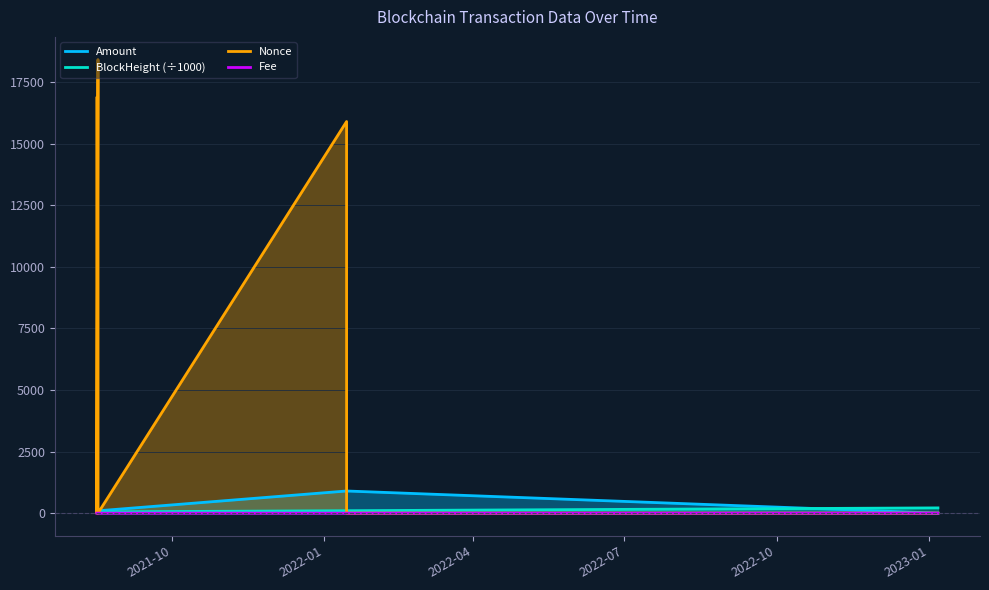

Count the number of categories in the chart.

7